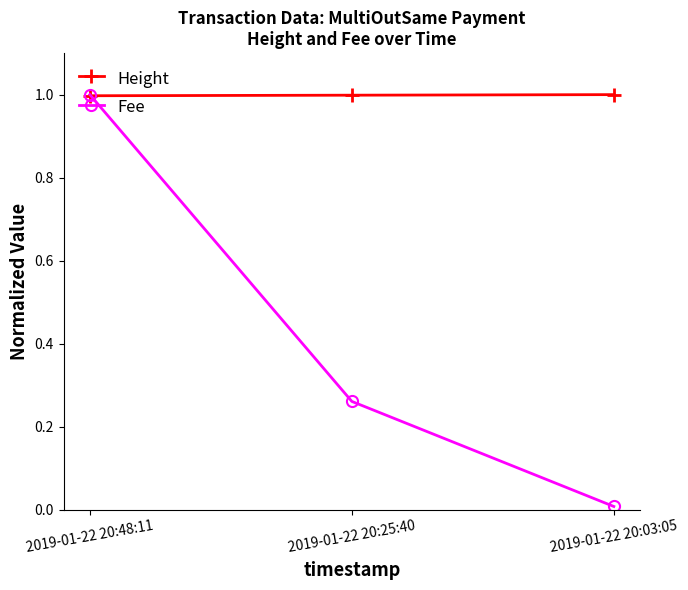

True or false: Fee has a value of 0.2 at 2019-01-22 20:48:11.

False